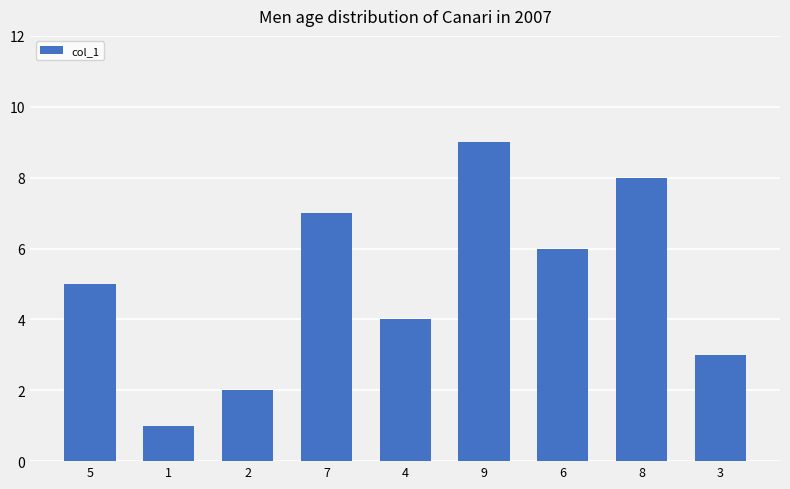

List the labels in order of value, smallest first.

1, 2, 3, 4, 5, 6, 7, 8, 9